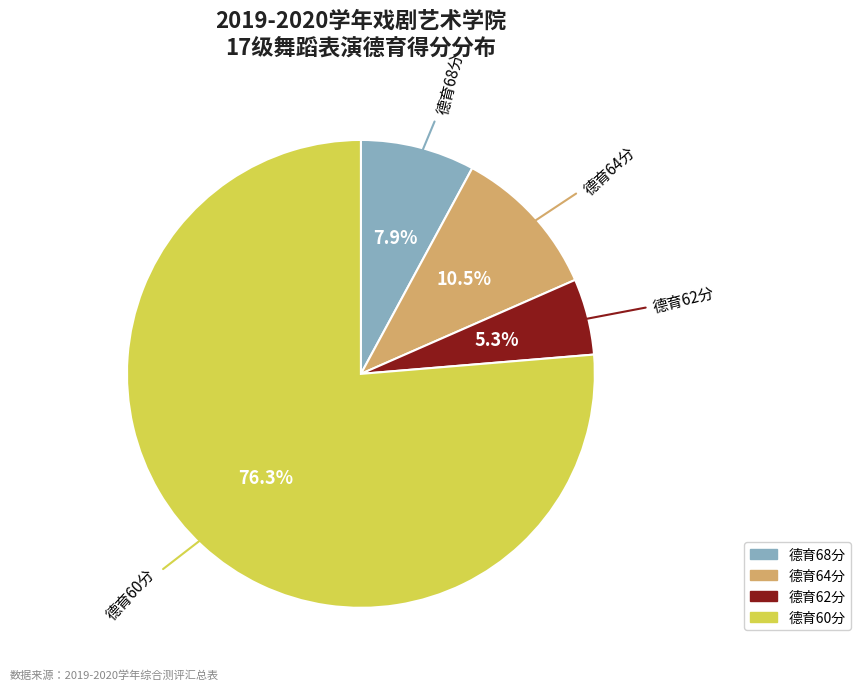

Is there any slice that represents more than half of the pie?

Yes